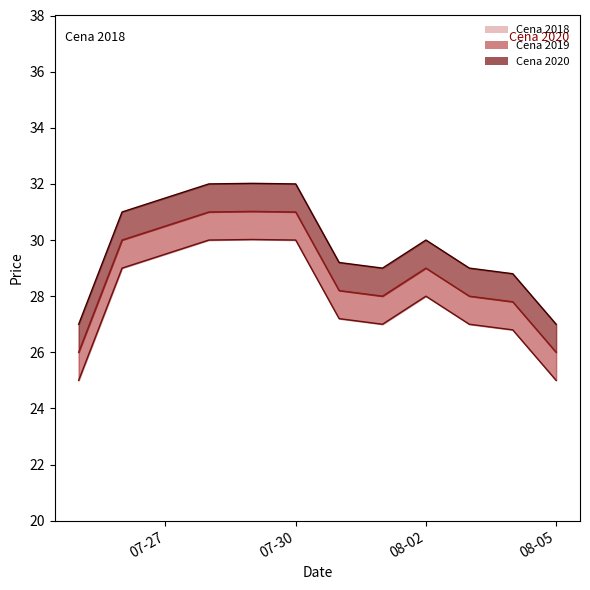

At which category does the chart reach its peak across all series?

2019-07-29